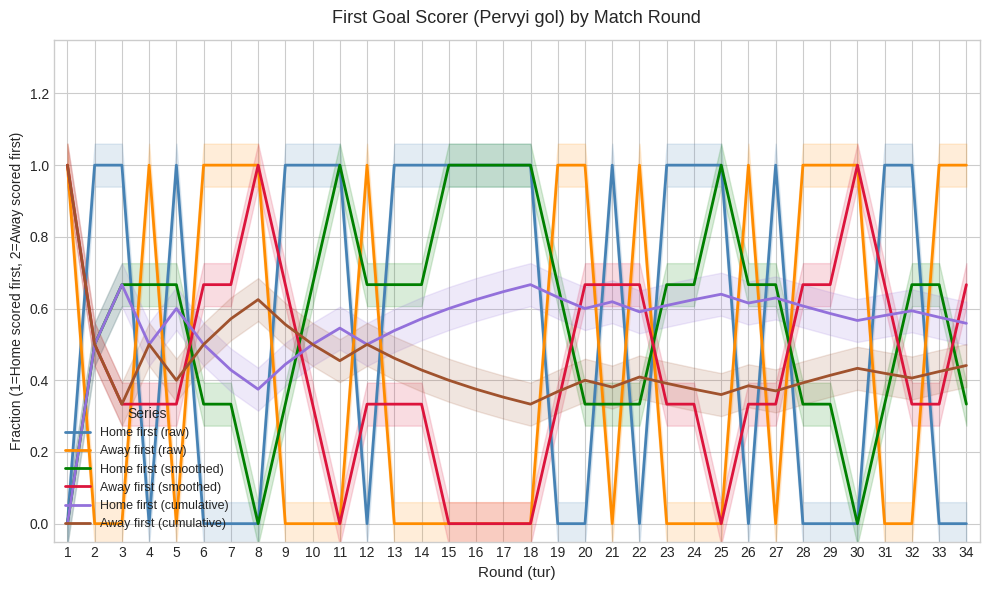

Does the chart have visible grid lines?

Yes